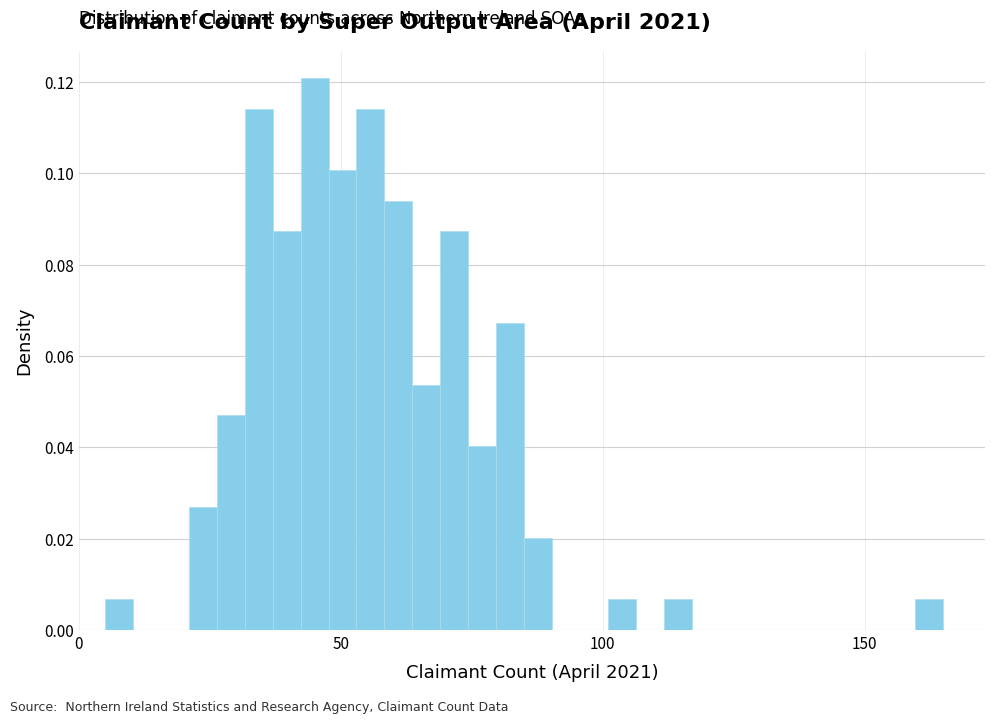

Read against the x-axis, roughly where is the centre of the tallest bar?

45